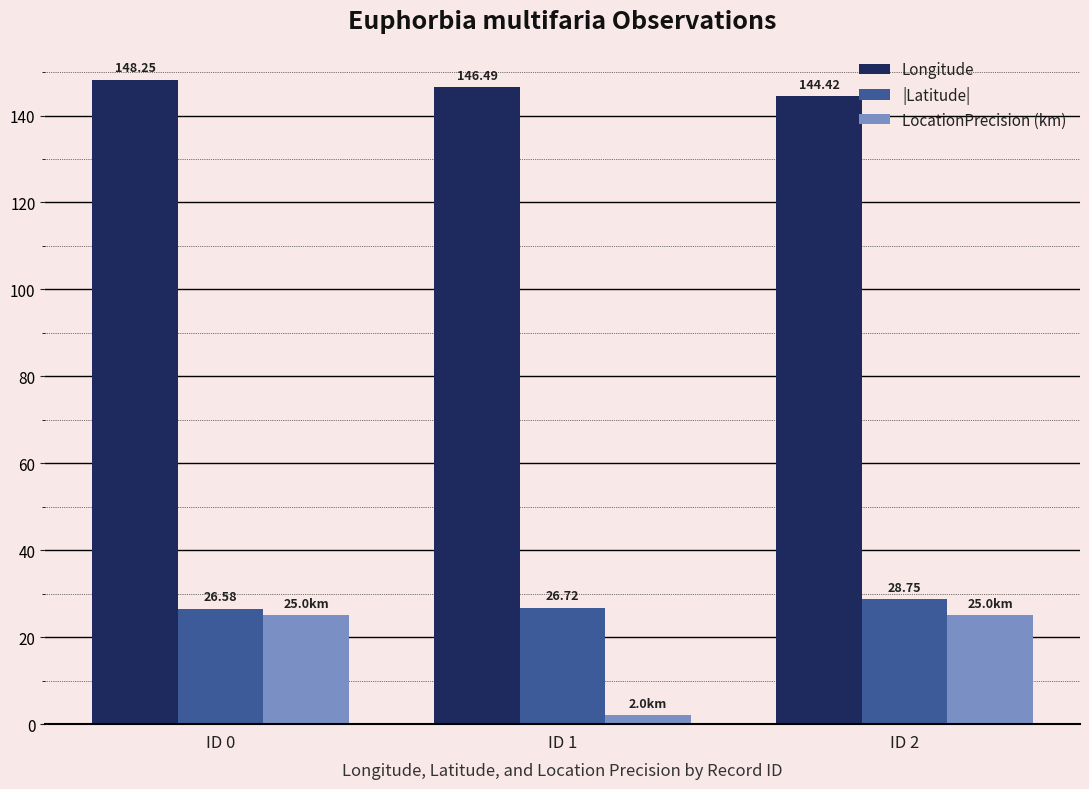

At ID 2, list the series in order from smallest to largest.

LocationPrecision (km), |Latitude|, Longitude